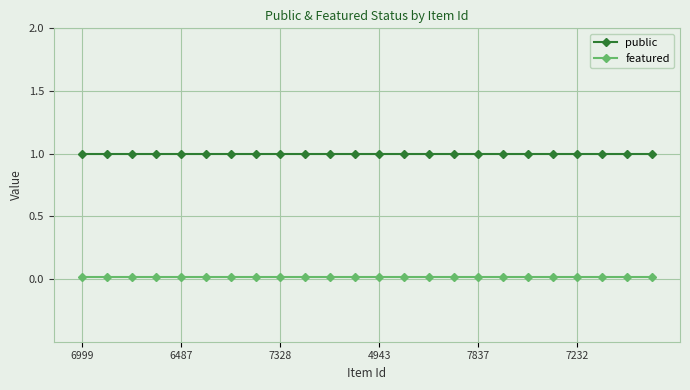

What are all the series names shown in the legend?

public, featured